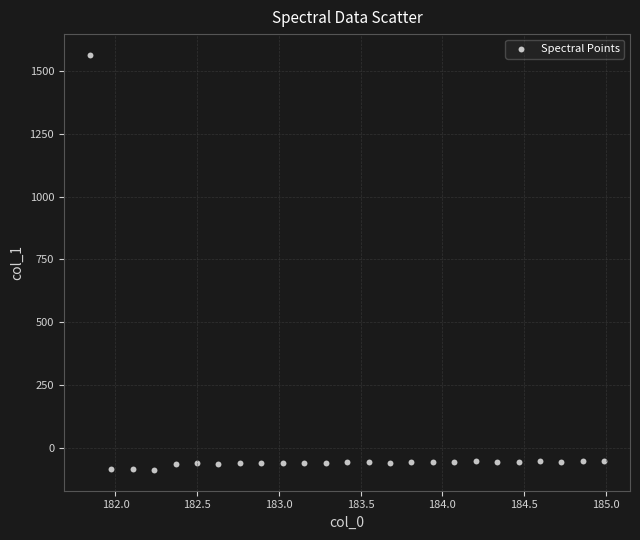

What is the range of Y values (max minus min)?

1652.6